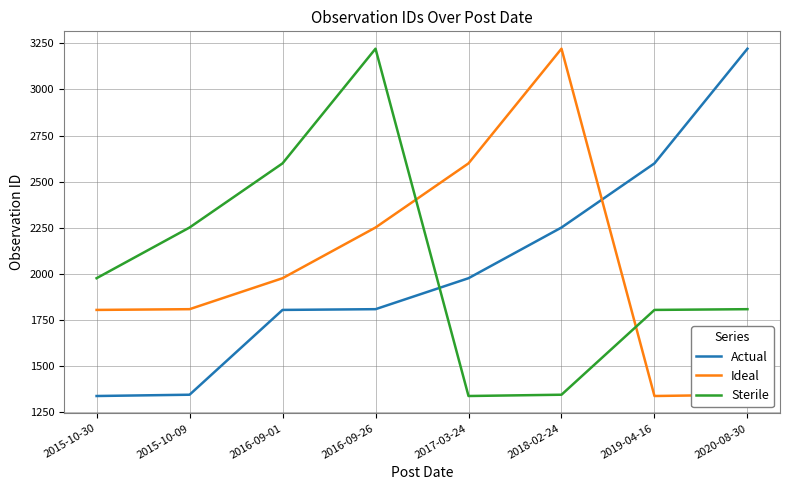

Between which two adjacent categories do Actual and Sterile first intersect?

2016-09-26 and 2017-03-24